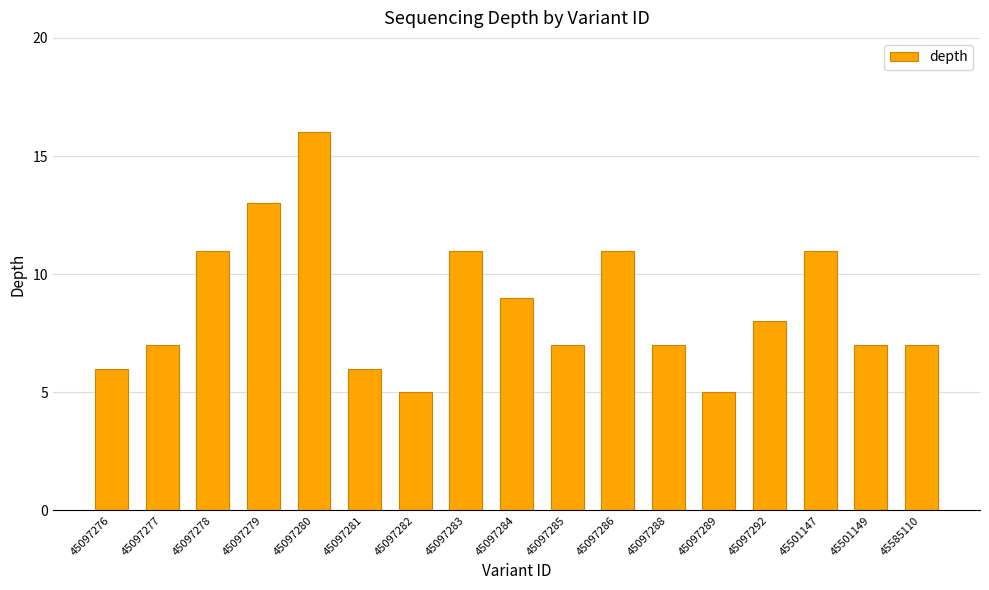

How many data points does each series have?

17